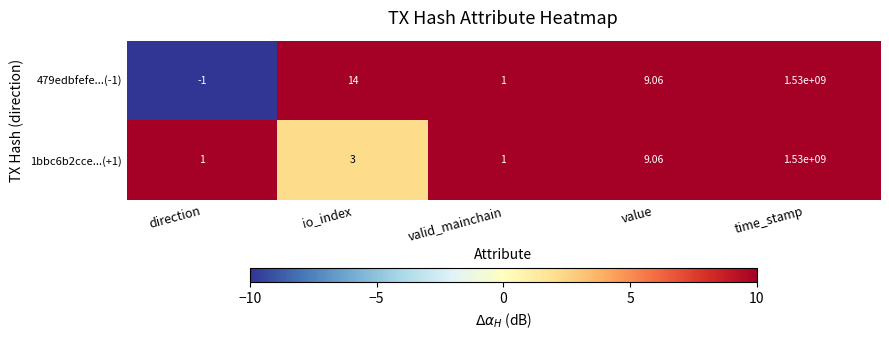

Rank the series by their average value, from highest to lowest.

479edbfefe...(-1), 1bbc6b2cce...(+1)